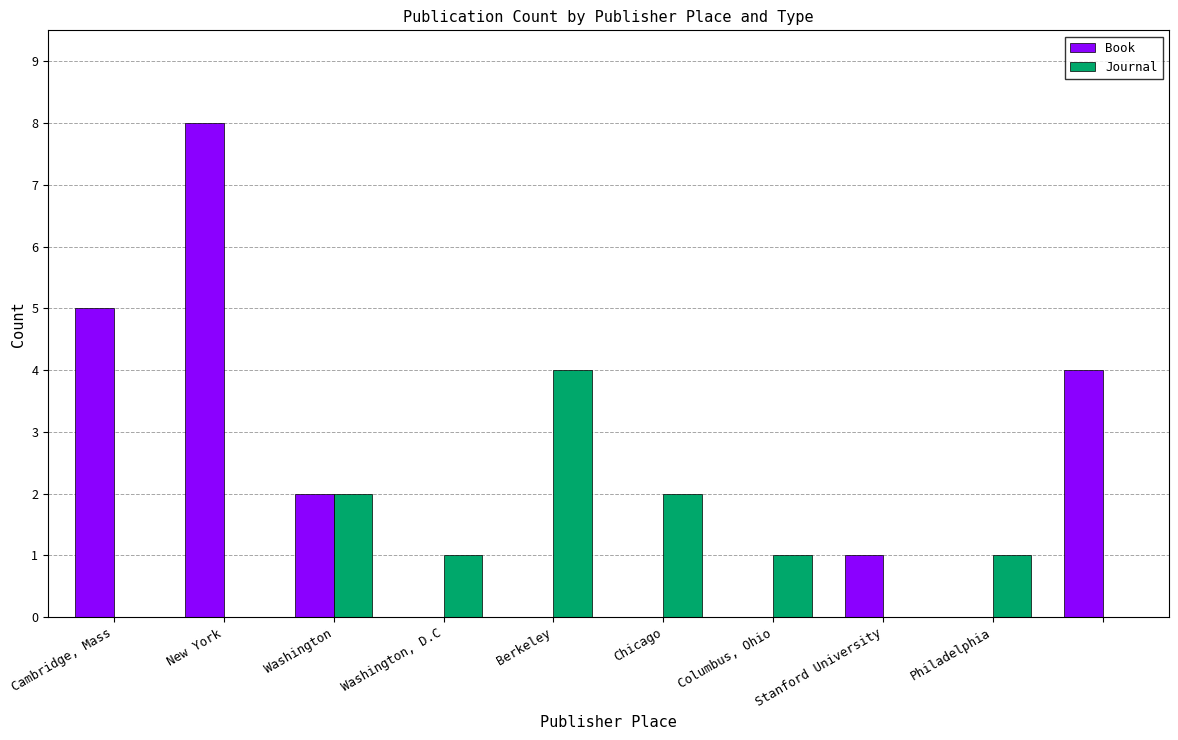

Which series has the largest total across all categories?

Book